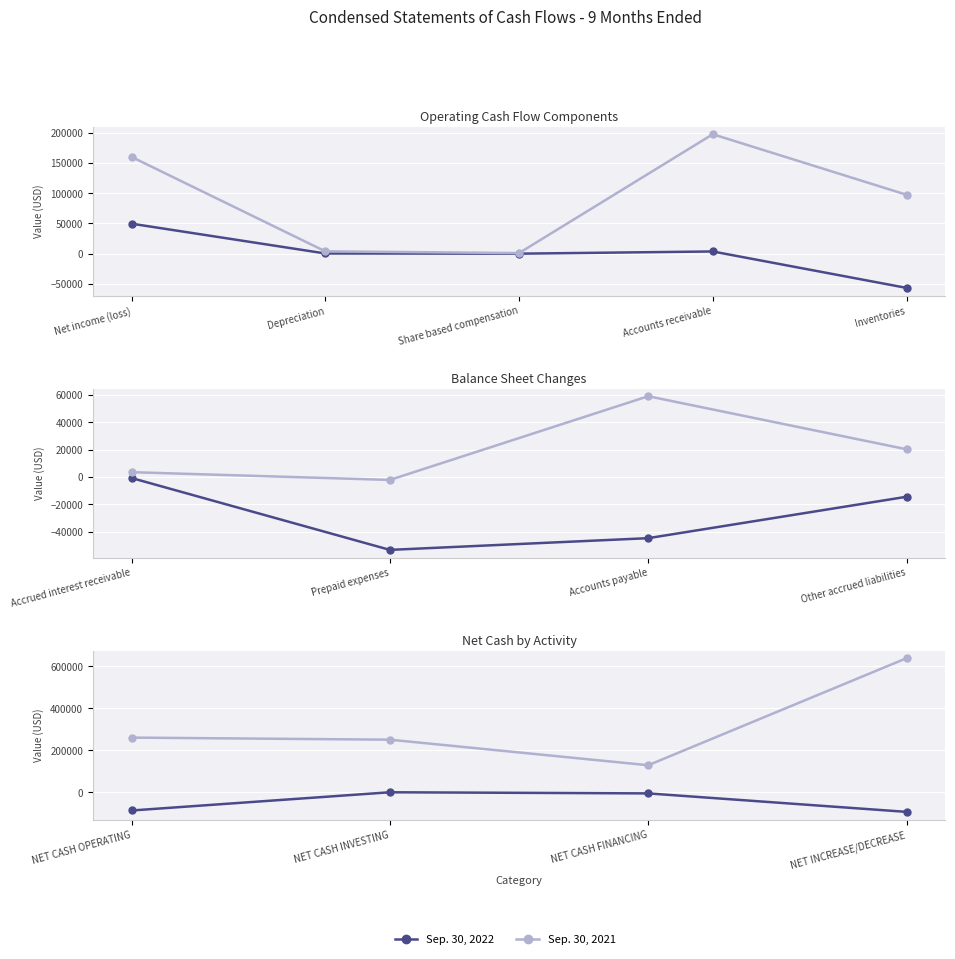

True or false: Sep. 30, 2022 has more than 2 interior local peaks.

False